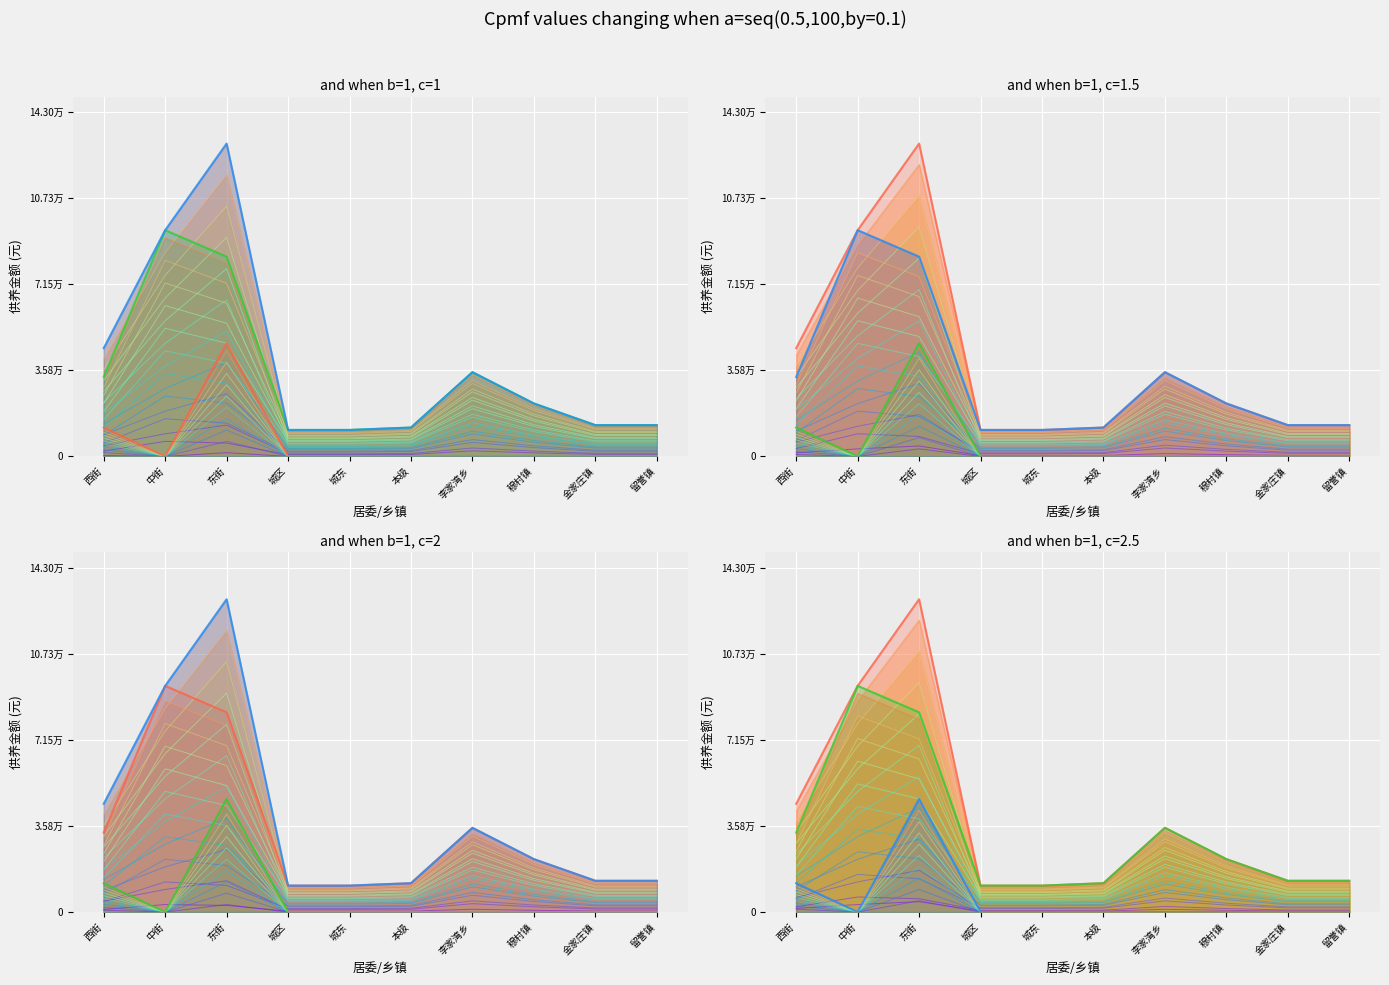

True or false: 集中供养总保障金额_line has more than 0 interior local peaks.

True